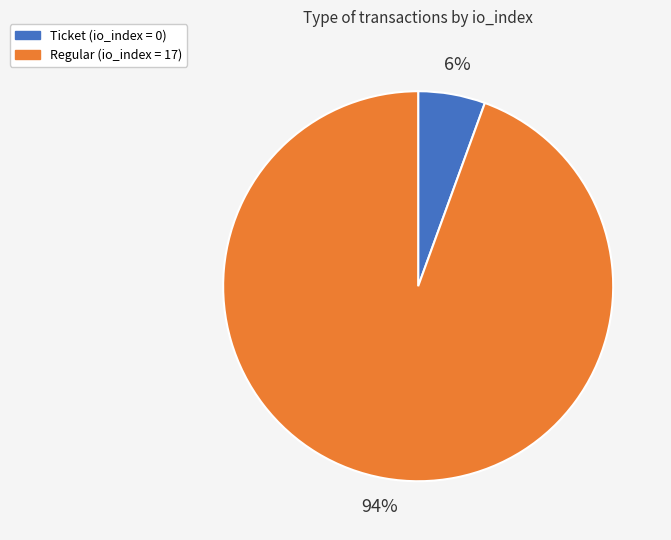

To the nearest percent, what is the average slice percentage?

50%